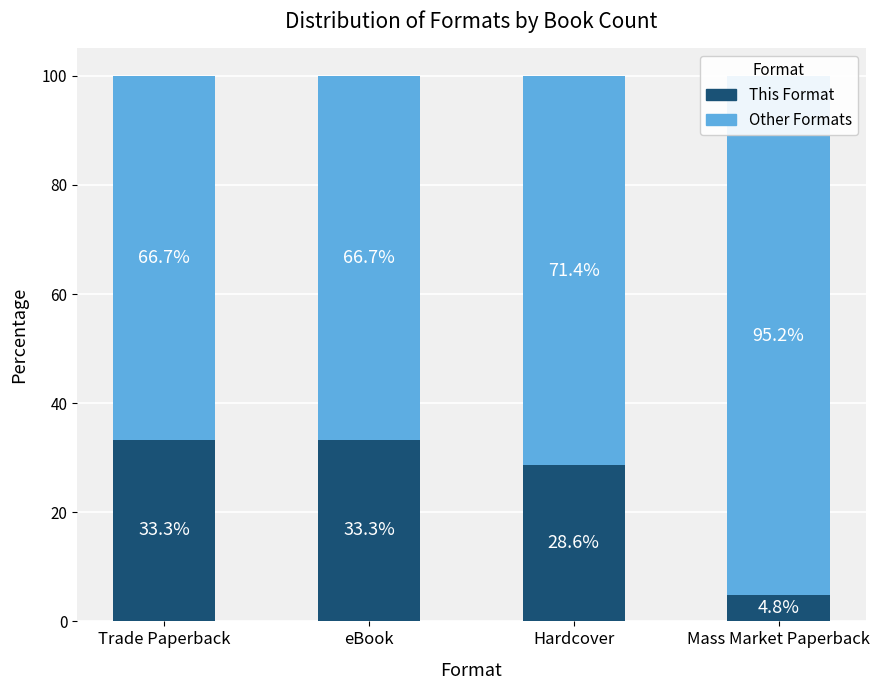

Reading left to right, what are all the values shown in this chart?

This Format: 33.3	33.3	28.6	4.8
Other Formats: 66.7	66.7	71.4	95.2